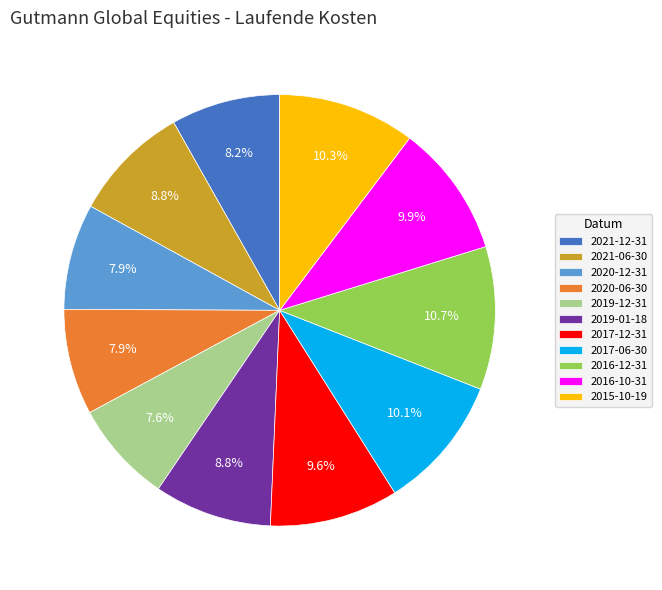

To the nearest percent, what is the average slice percentage?

9%